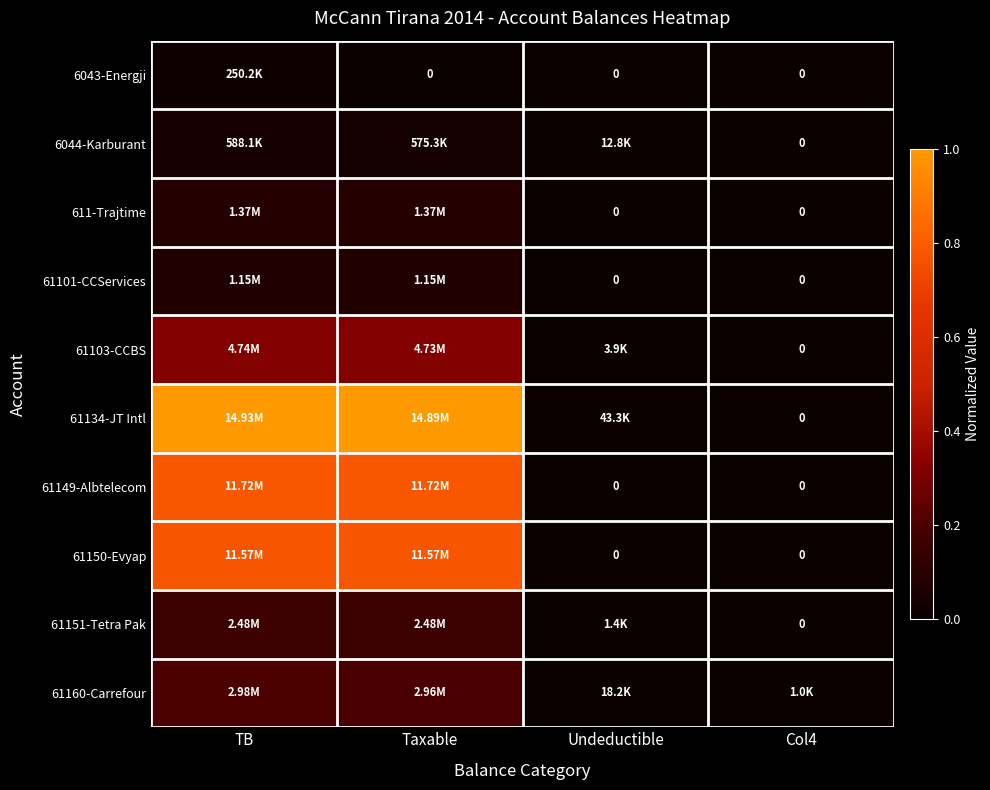

How many data points does each series have?

4